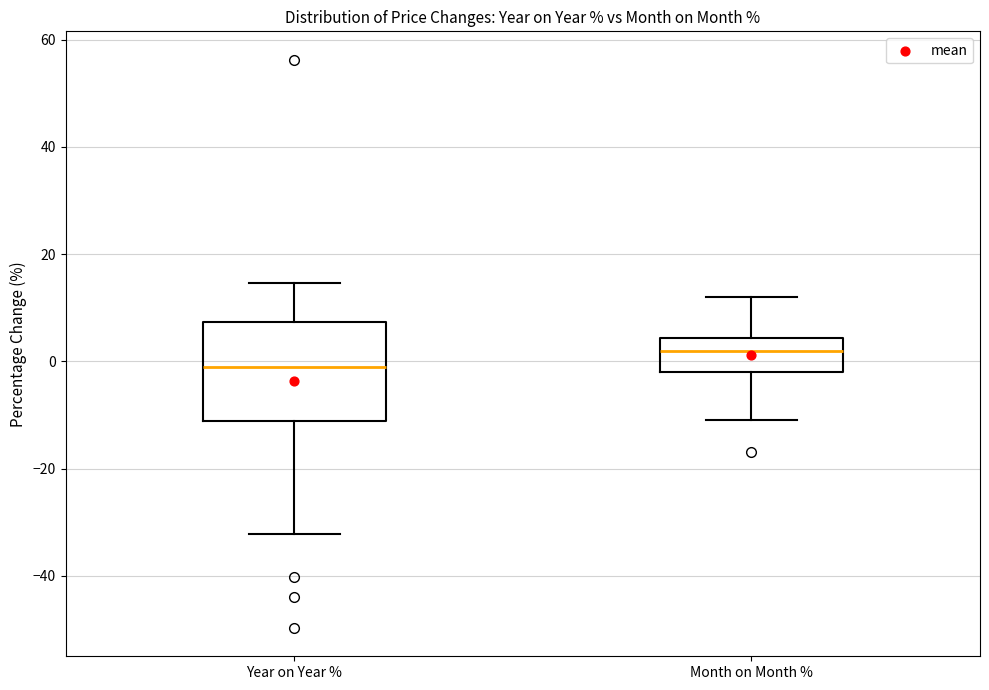

Comparing the boxes themselves (not the whiskers), which one is the tallest?

Year on Year %